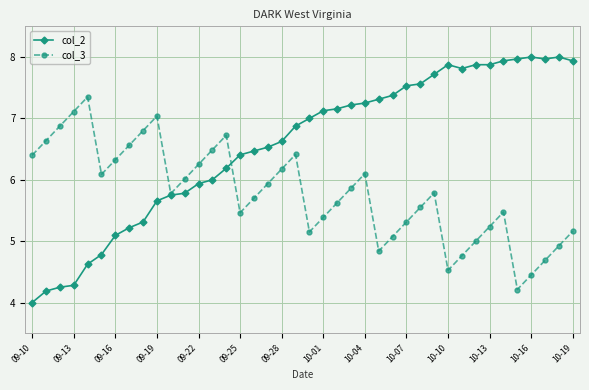

What is the greatest value displayed?

8.0